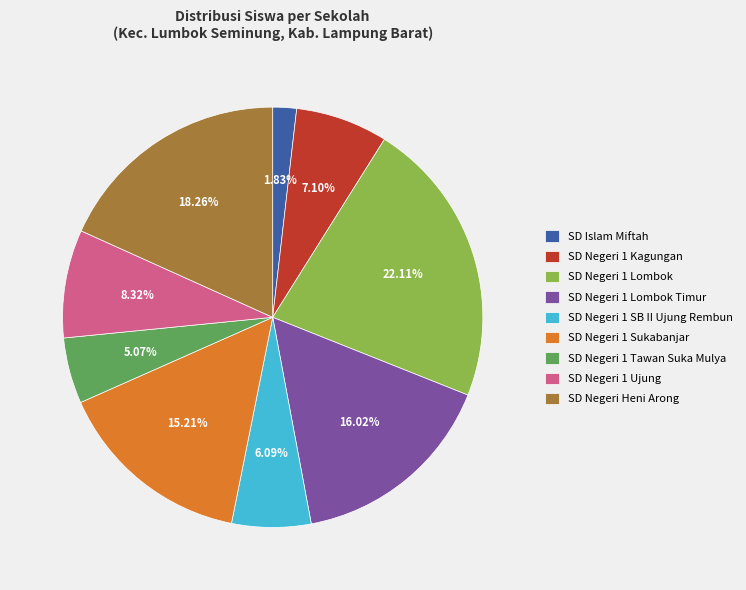

Between SD Negeri 1 Lombok and SD Negeri 1 Sukabanjar, which is larger?

SD Negeri 1 Lombok